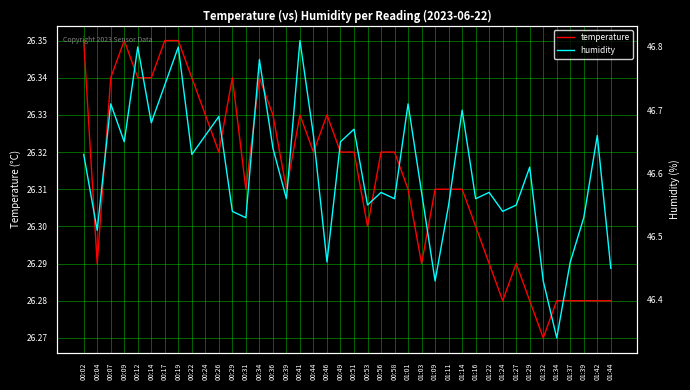

What is the label of the 2nd point from the left?

00:04